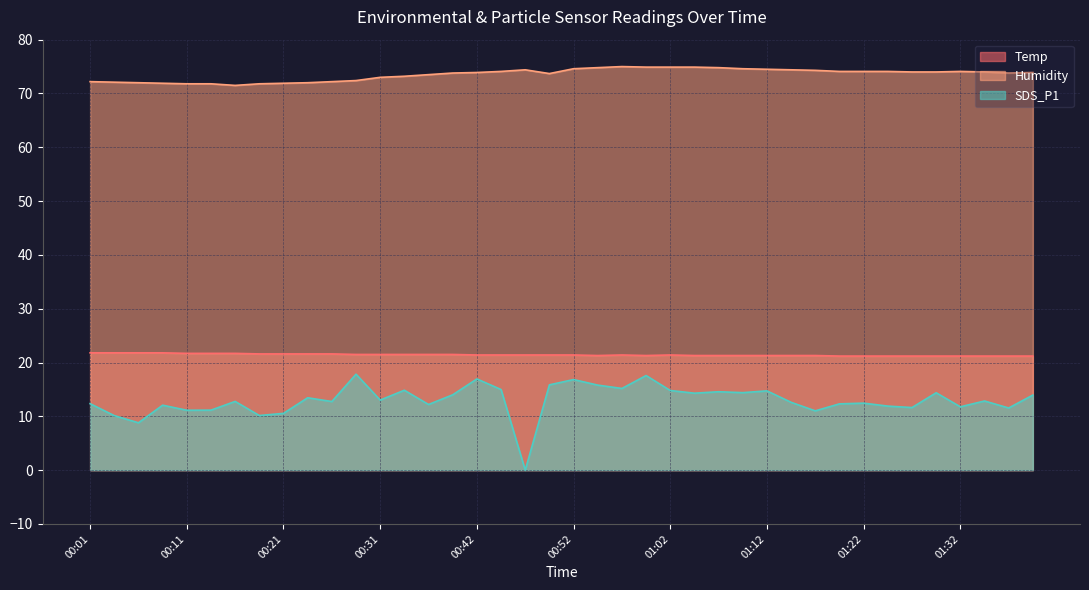

What are all the series names shown in the legend?

Temp, Humidity, SDS_P1